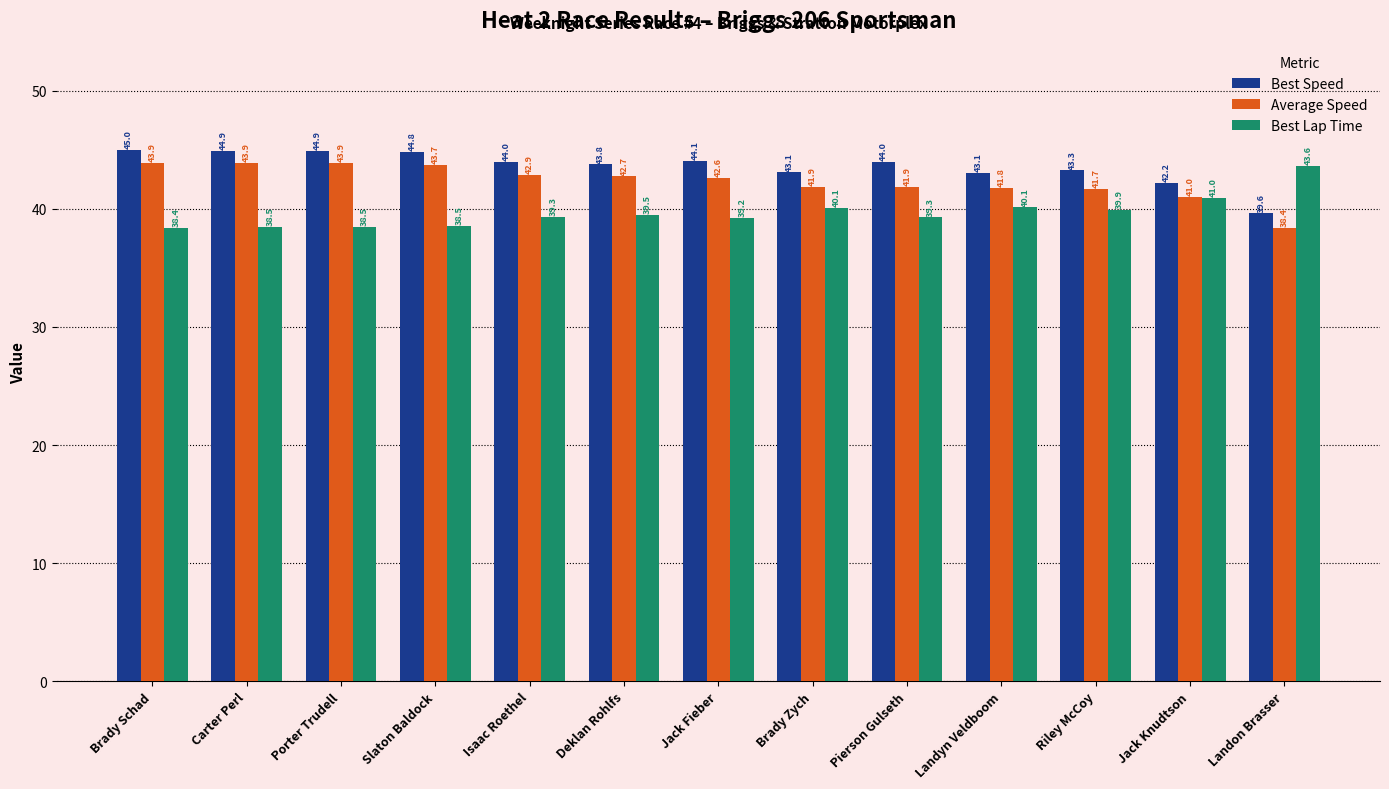

What is the difference between the highest and lowest values at Brady Zych?

3.0